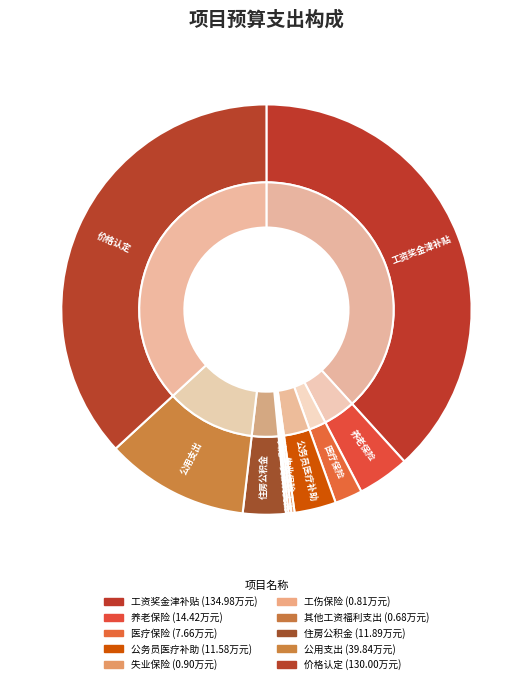

Does any single category account for the majority?

No